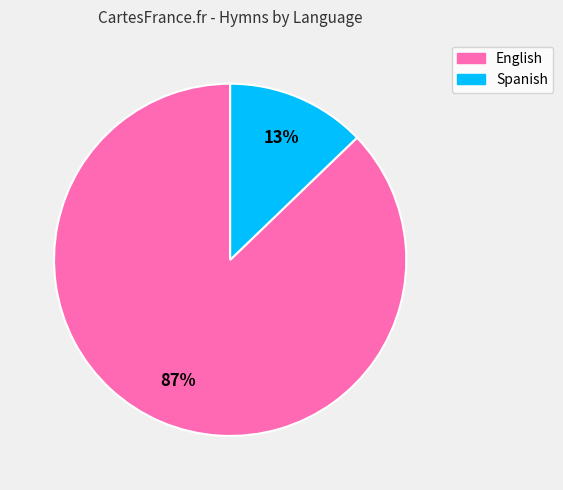

Does any single category account for the majority?

Yes